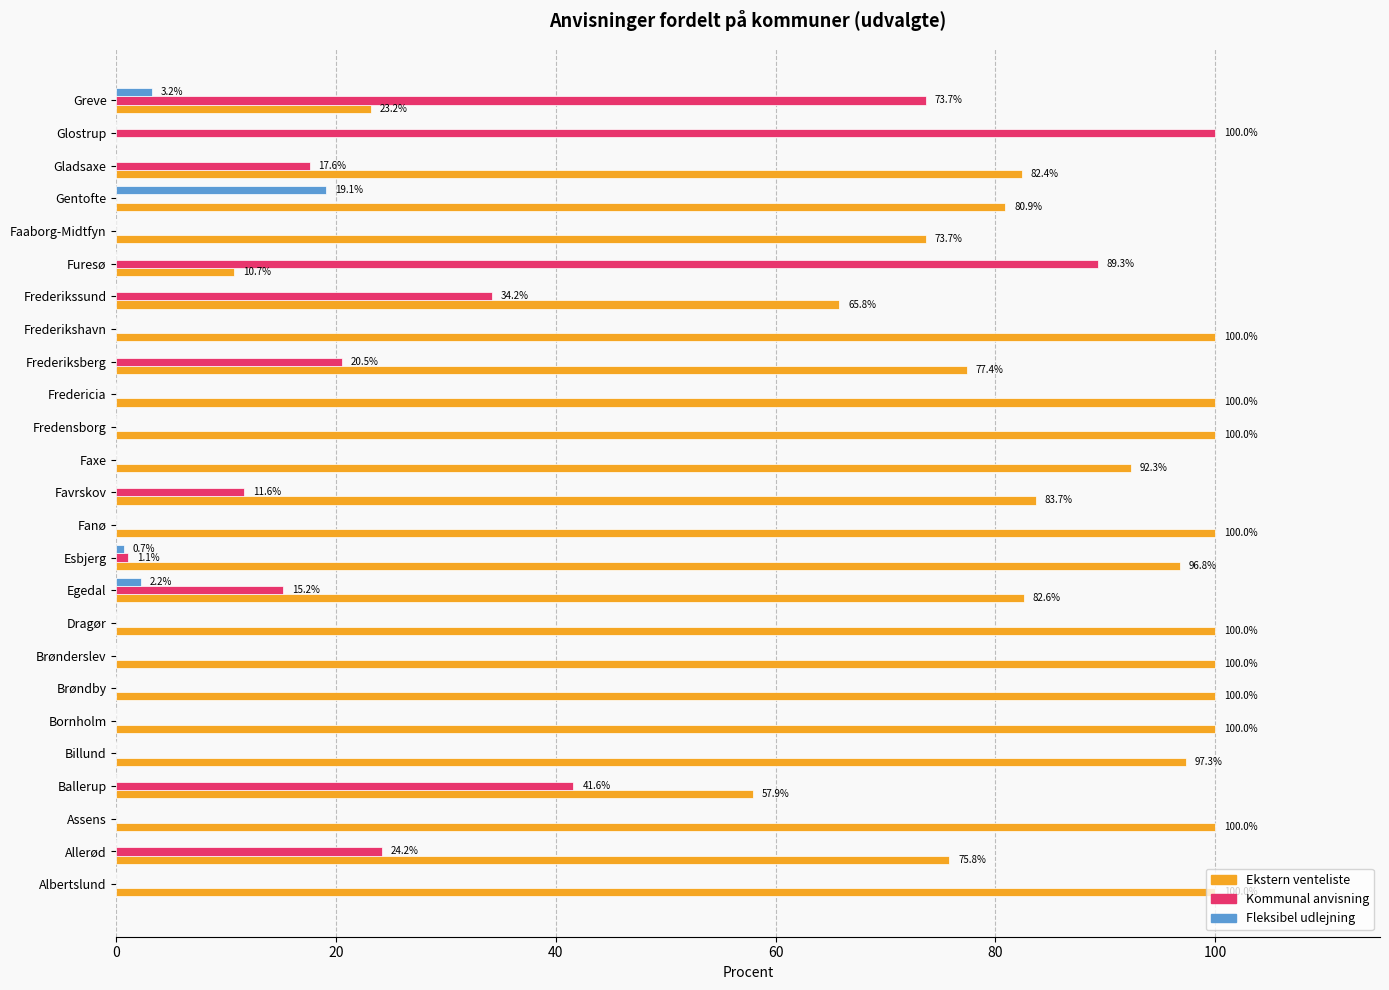

Which series changed the most between Faxe and Gladsaxe?

Kommunal anvisning